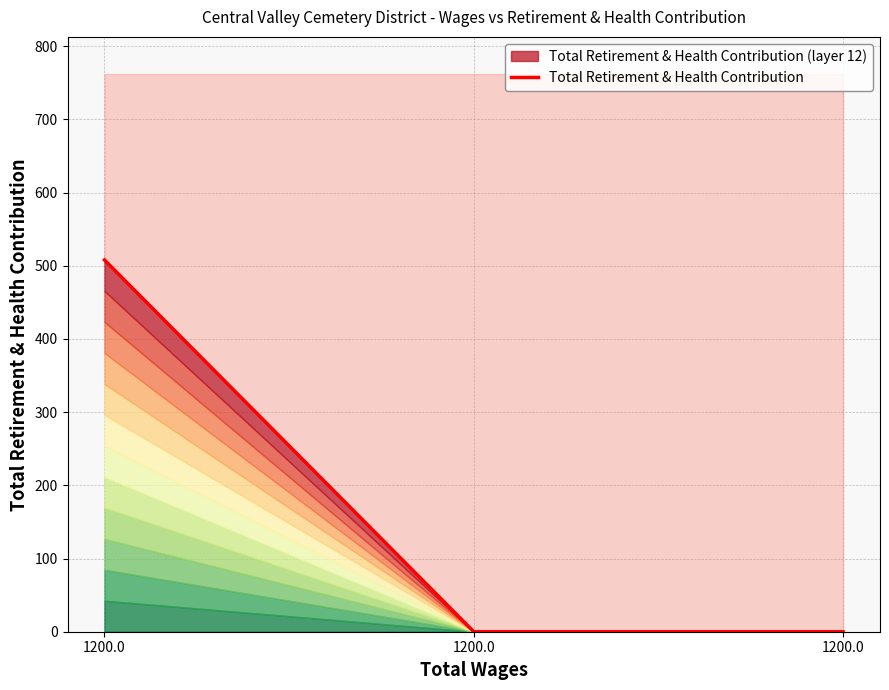

True or false: the data shows -284 at 1200.0.

False